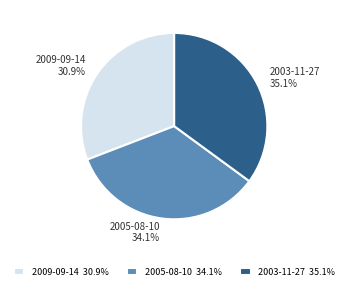

Is there a majority slice in this chart?

No